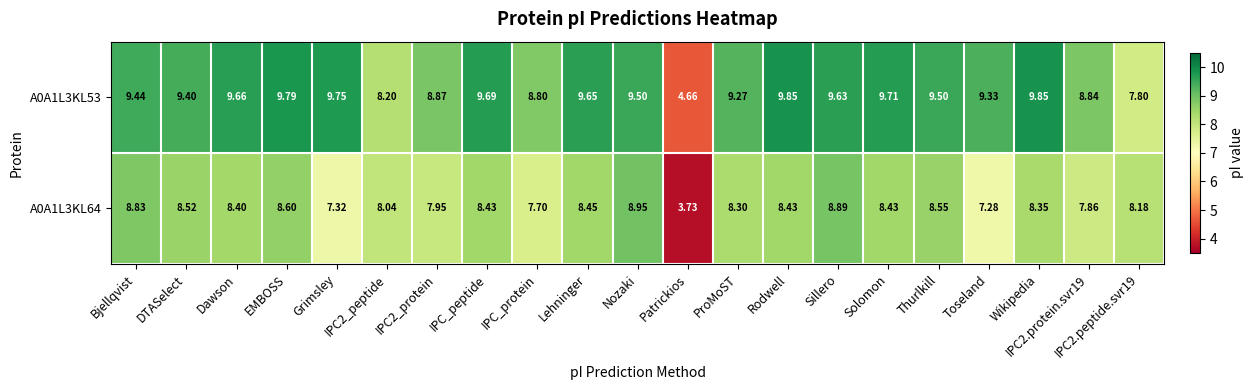

How many data points in A0A1L3KL64 are above 8?

15